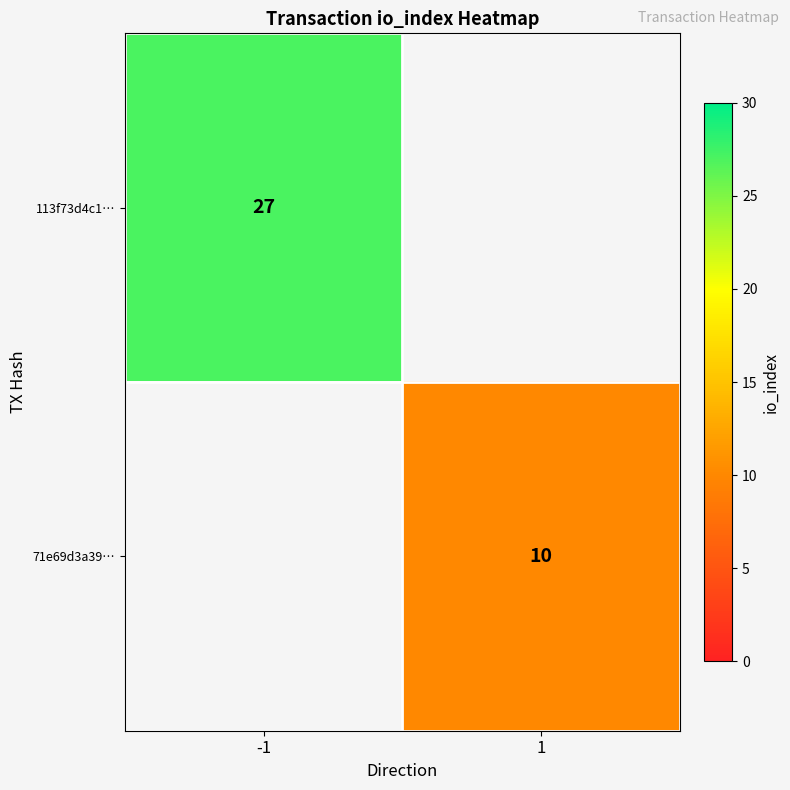

Is it true that 113f73d4c1… equals 36 at -1?

False